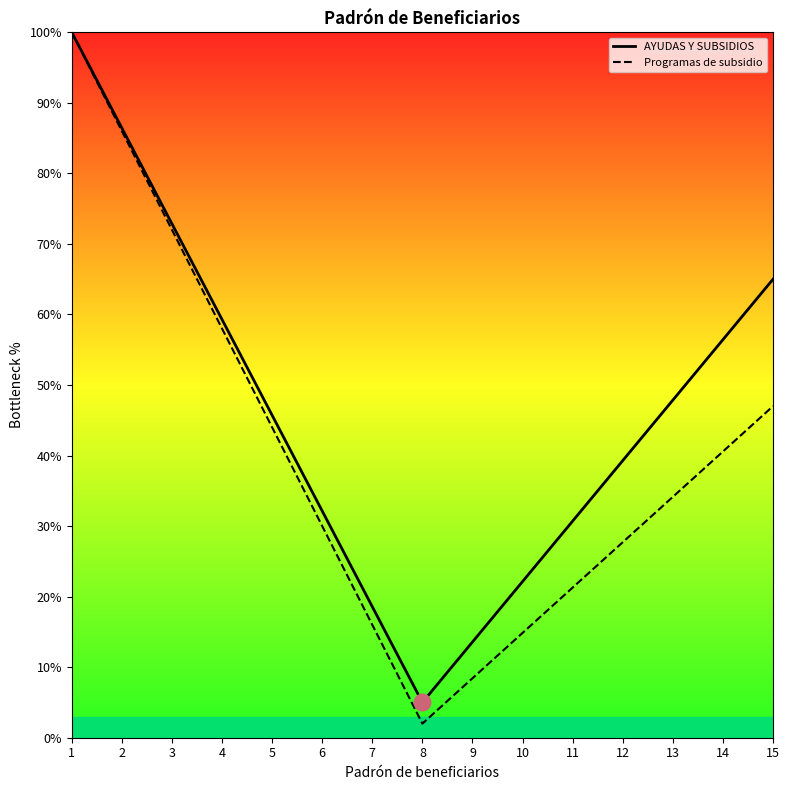

Reading right to left, list all the values displayed in this chart.

AYUDAS Y SUBSIDIOS: 65.0	56.4	47.9	39.3	30.7	22.1	13.6	5.0	18.6	32.1	45.7	59.3	72.9	86.4	100.0
Programas de subsidio: 47.0	40.6	34.1	27.7	21.3	14.9	8.4	2.0	16.0	30.0	44.0	58.0	72.0	86.0	100.0